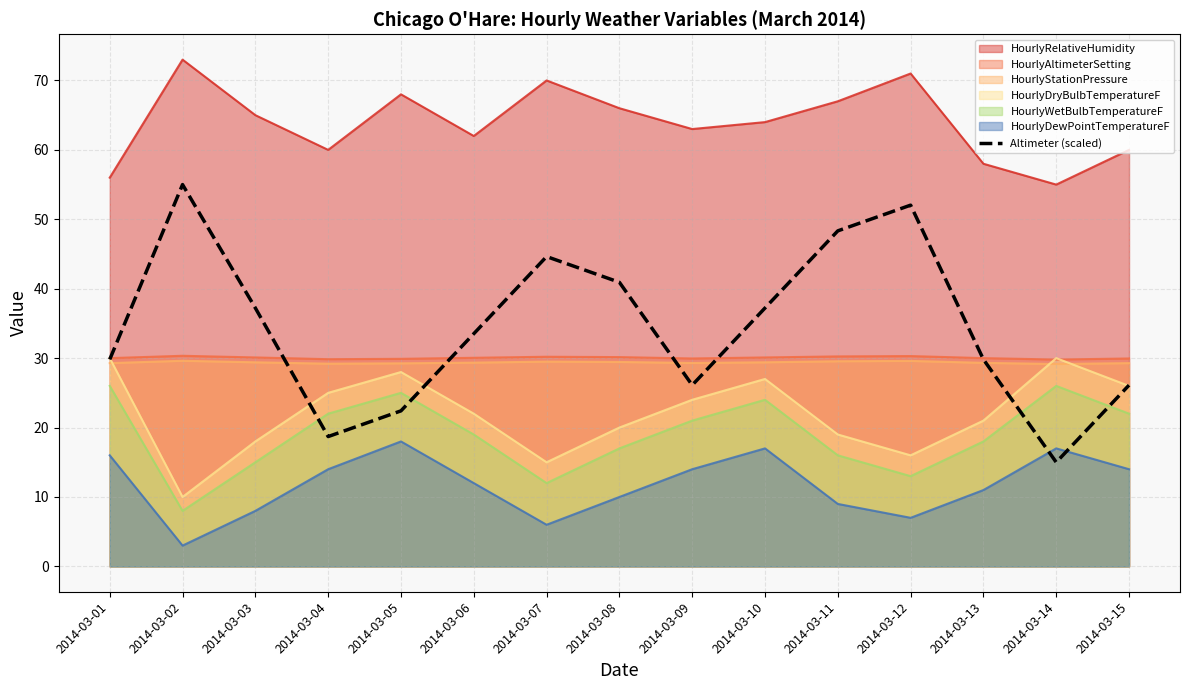

The chart shows a value of 6.2 at 2014-03-14. True or false?

False